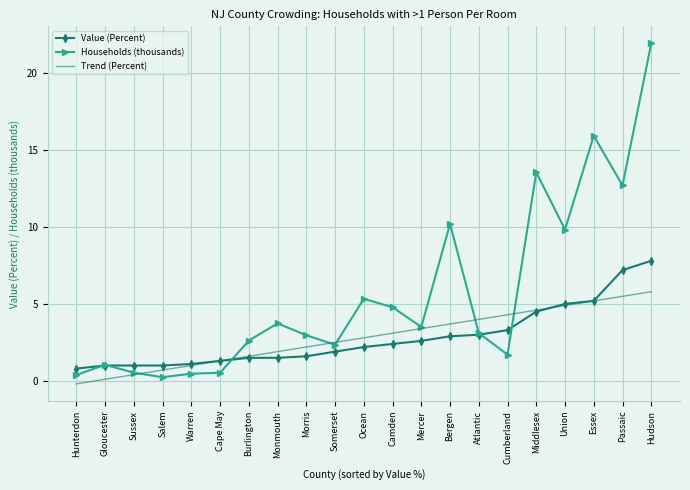

What is the spread (max minus min) of values at Hunterdon?

1.0